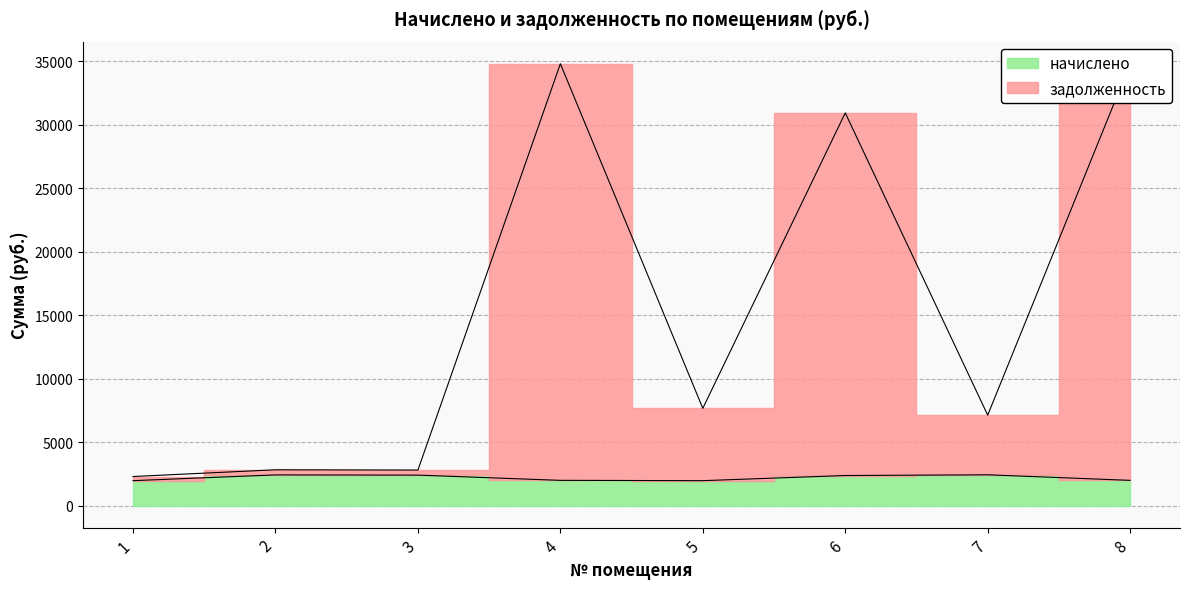

What is the sum of the задолженность values at 2 and 1?

5099.6